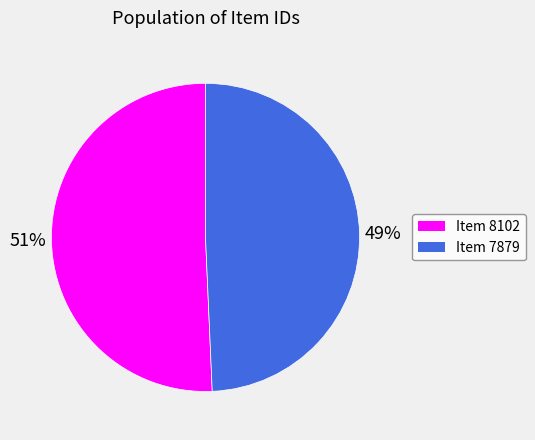

Approximately how many times larger is the value at Item 8102 compared to Item 7879?

1.0